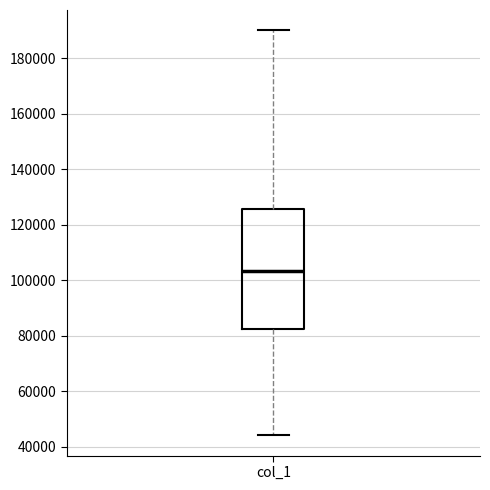

Where does the upper whisker of the box for col_1 end on the y-axis? The values are not printed on the chart, so give them approximately, as read against the axis.

190000